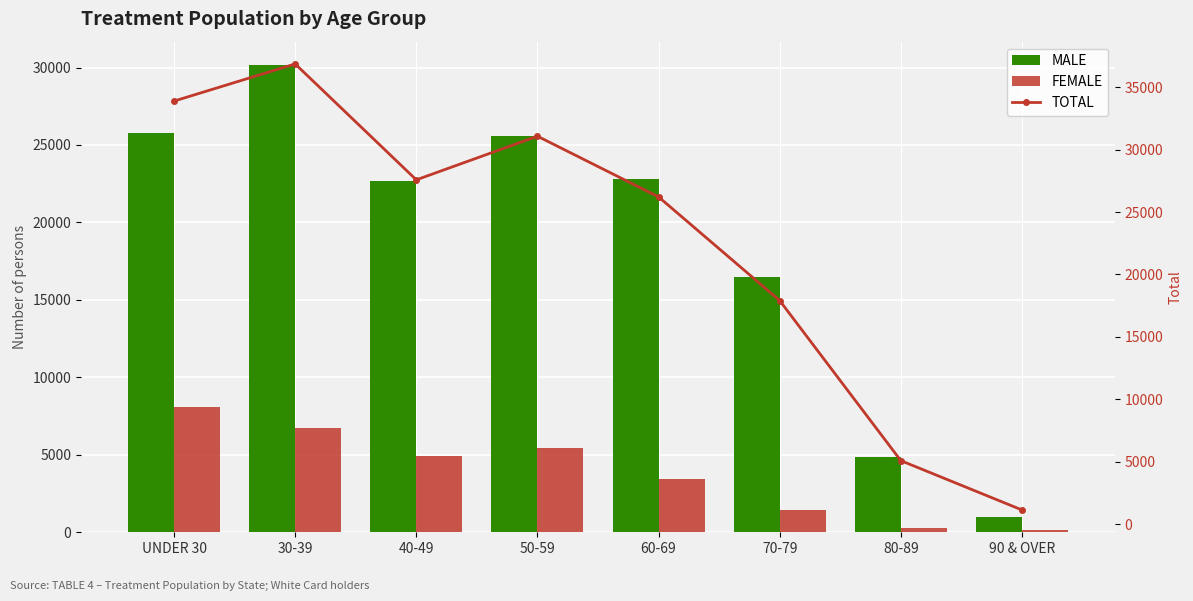

The value of MALE at 40-49 is 22660. True or false?

True